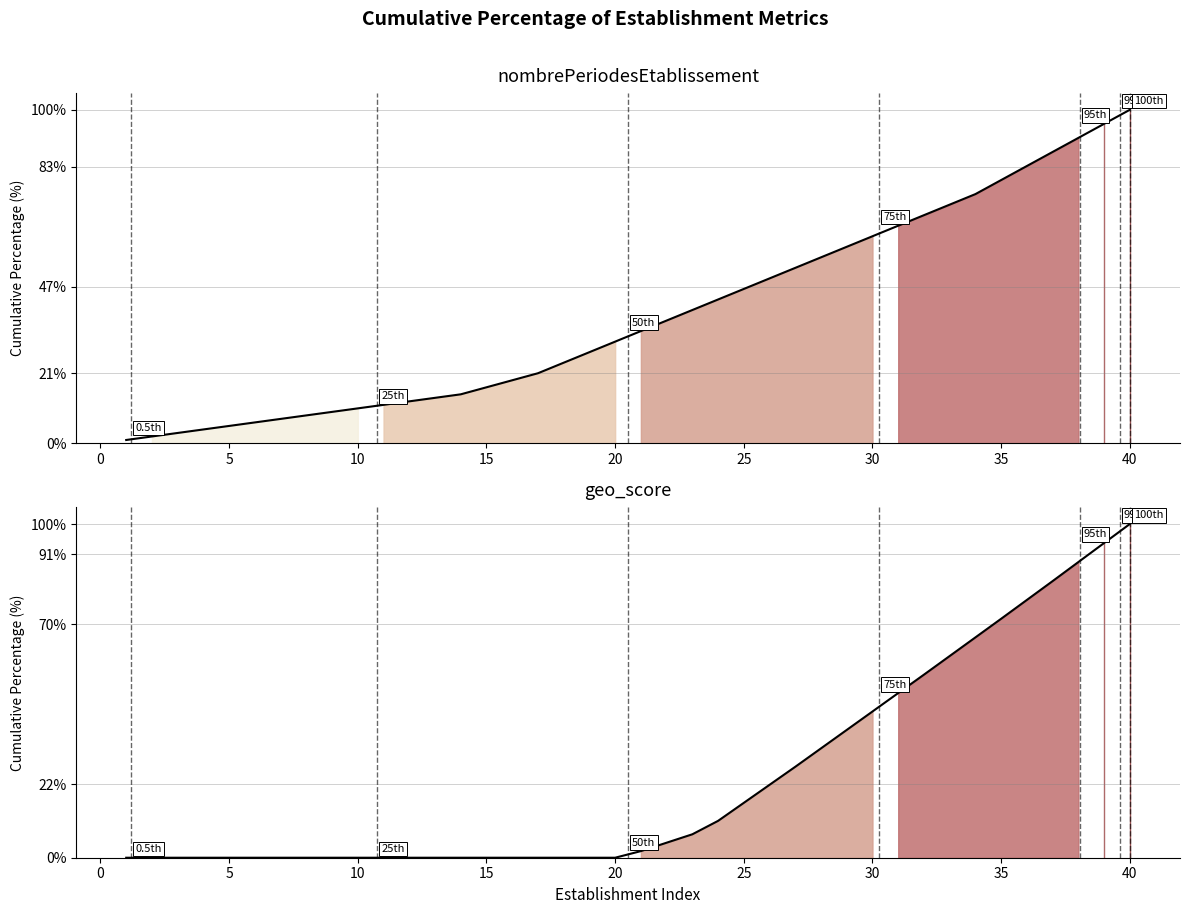

Which series changed the most between 10 and 25?

nombrePeriodes cumul.